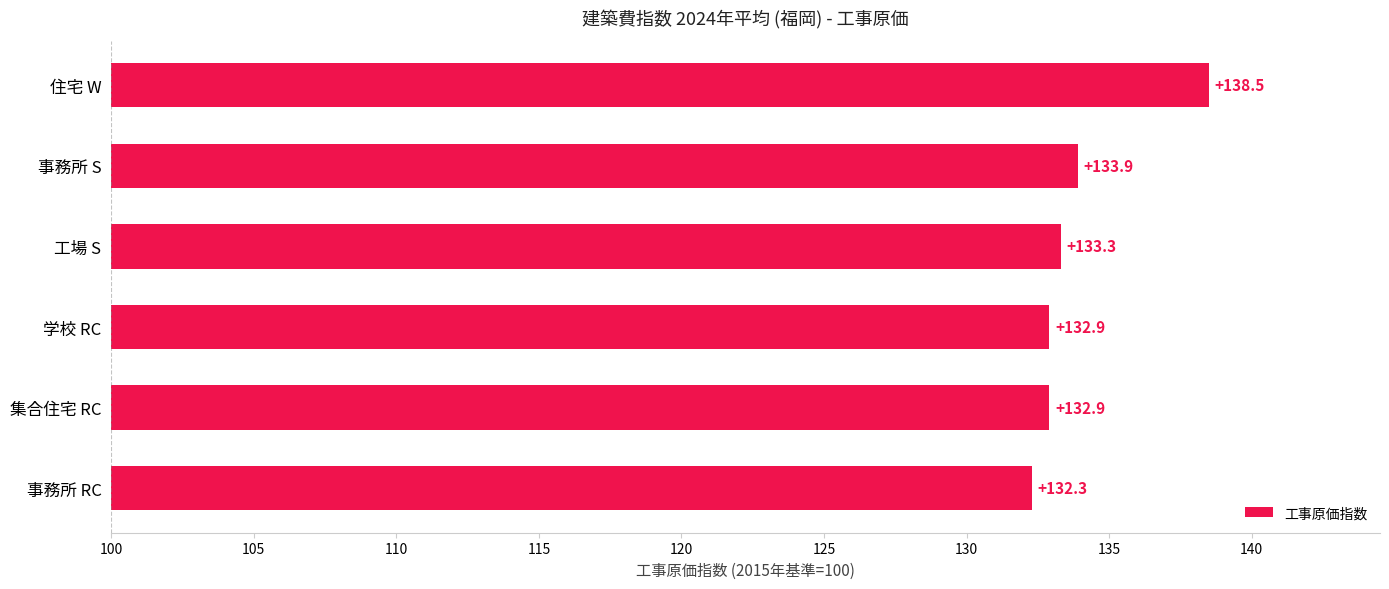

What is the smallest value displayed?

132.3